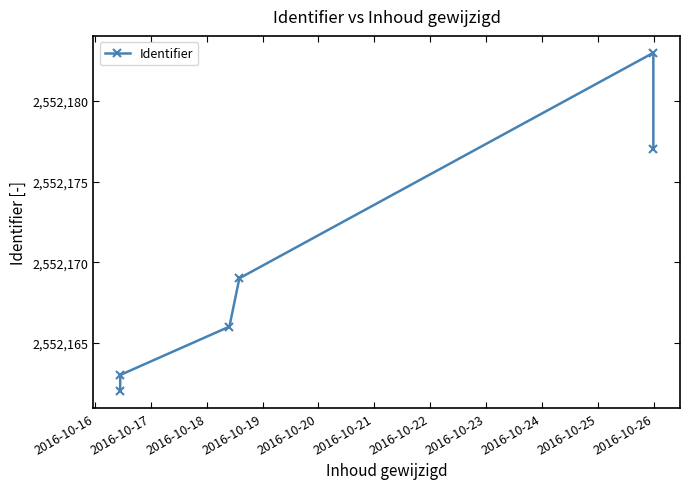

True or false: there are more than 1 points higher than both neighbors.

False